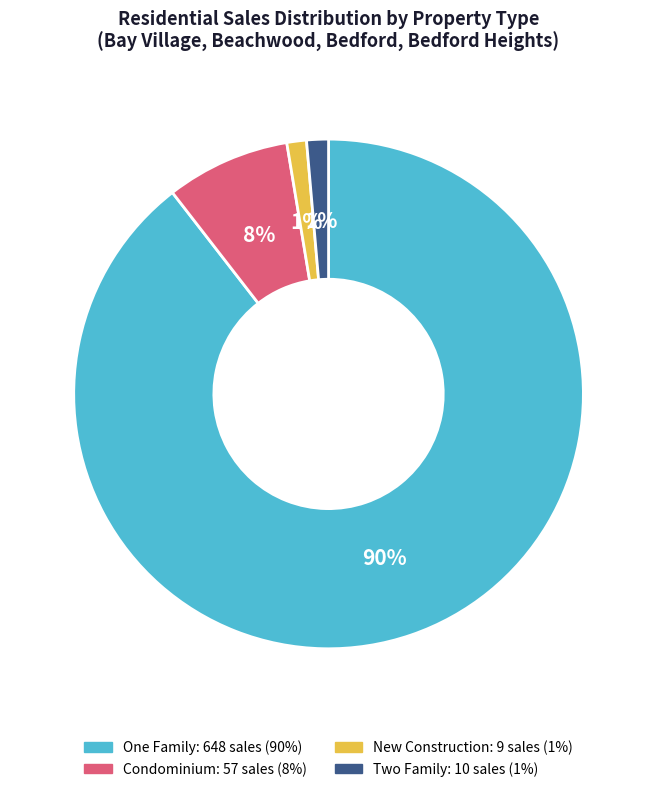

Does any single category account for the majority?

Yes